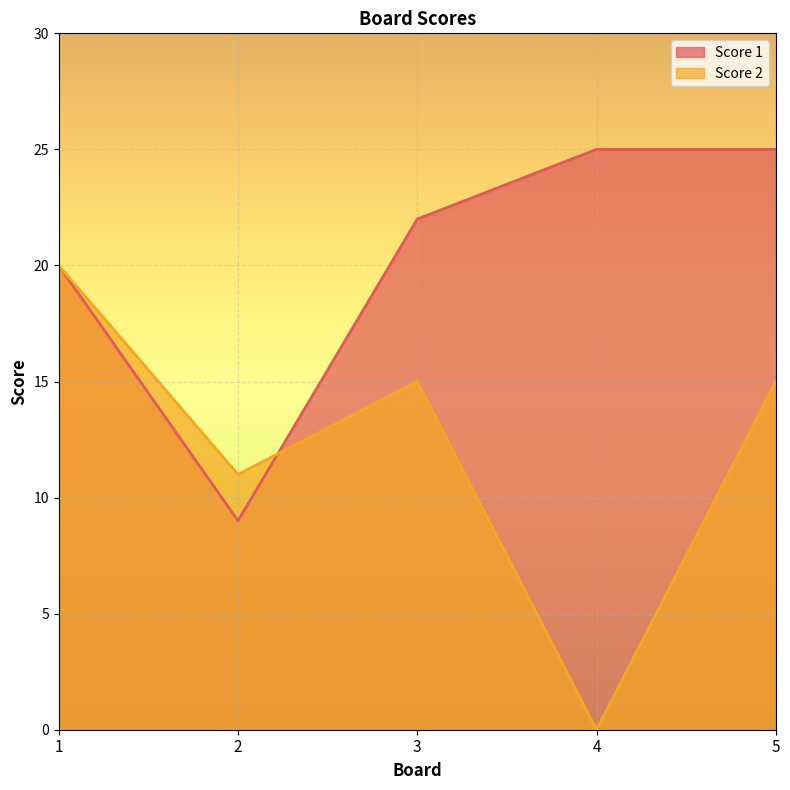

Where does the Score 1 series first go above 22?

4